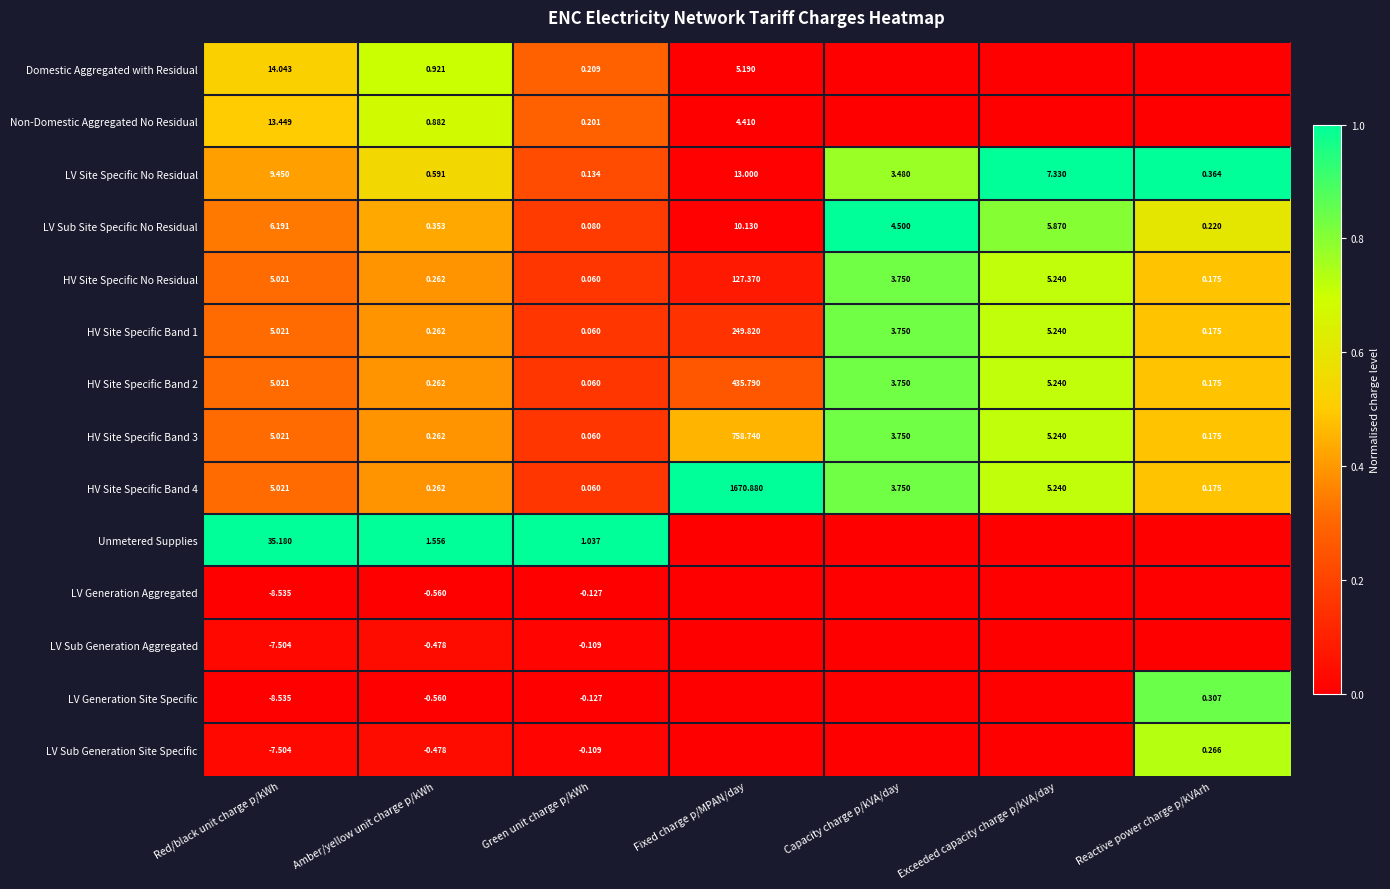

What is the spread (max minus min) of values at Capacity charge p/kVA/day?

1.0